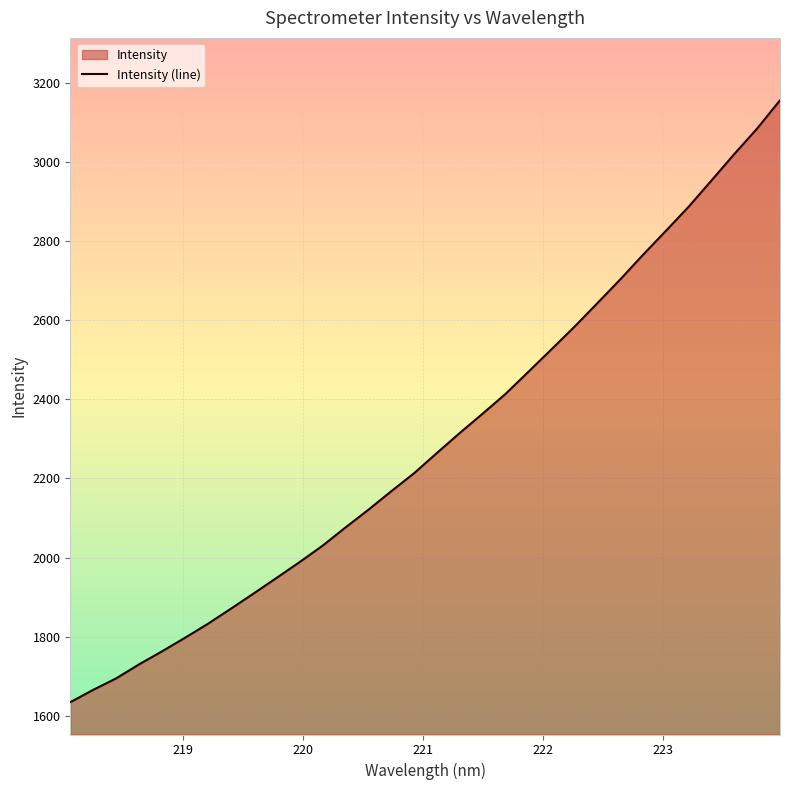

What is the greatest value displayed?

3156.1